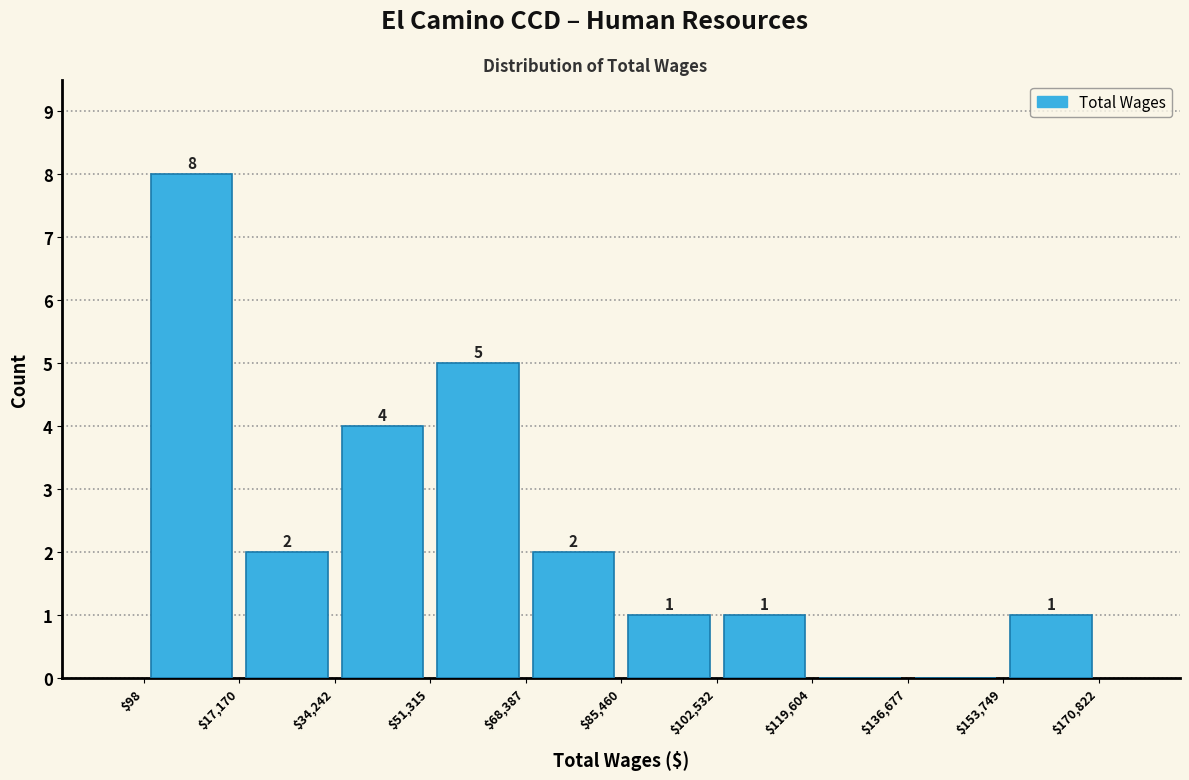

Which range on the x-axis has the tallest bar?

$98 to $17,170